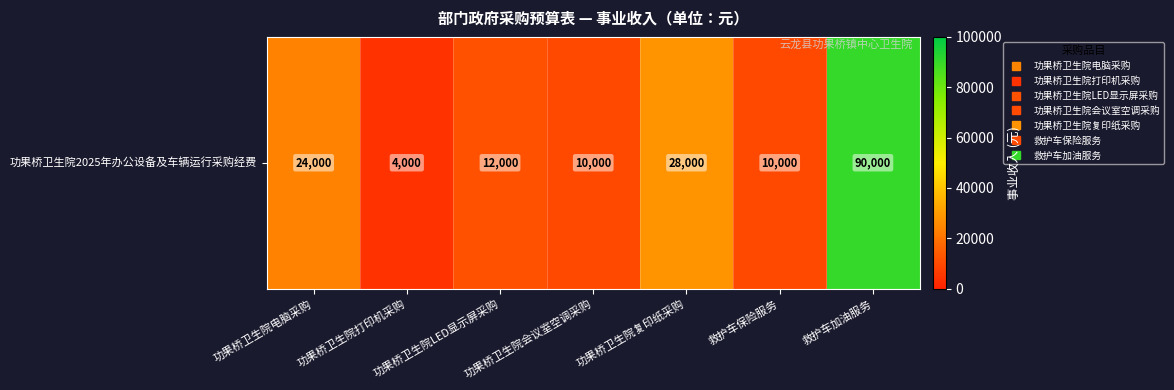

Rank the categories by value from lowest to highest.

功果桥卫生院打印机采购, 功果桥卫生院会议室空调采购, 救护车保险服务, 功果桥卫生院LED显示屏采购, 功果桥卫生院电脑采购, 功果桥卫生院复印纸采购, 救护车加油服务